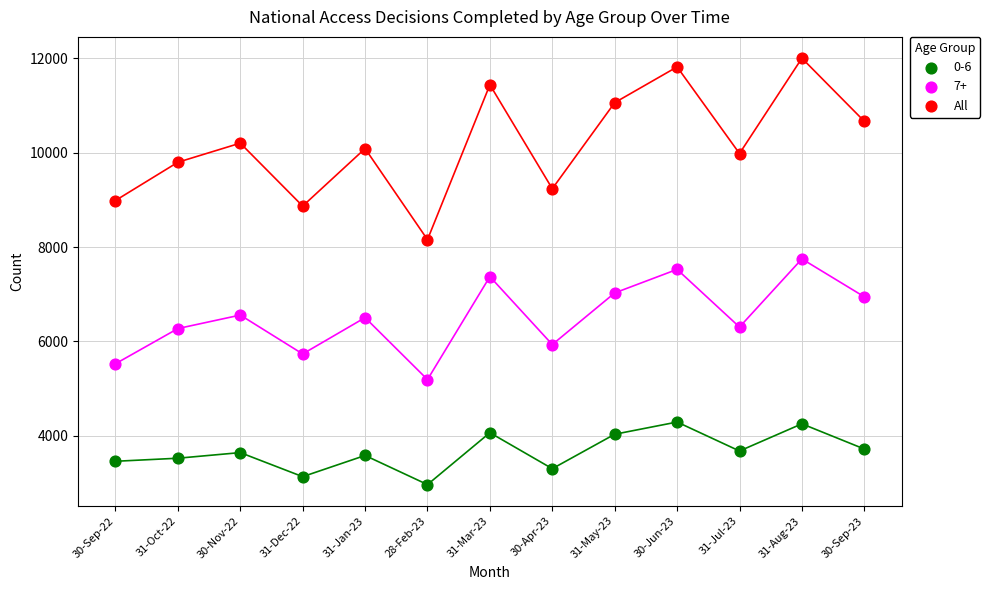

What is the X range (max minus min) for the scatter plot?

12